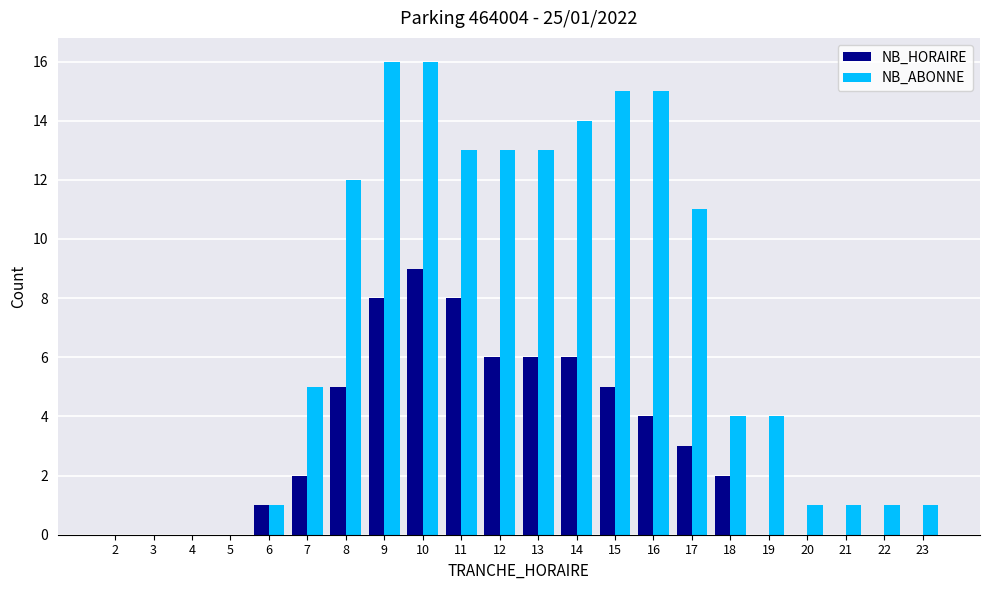

How many groups of bars are there?

22